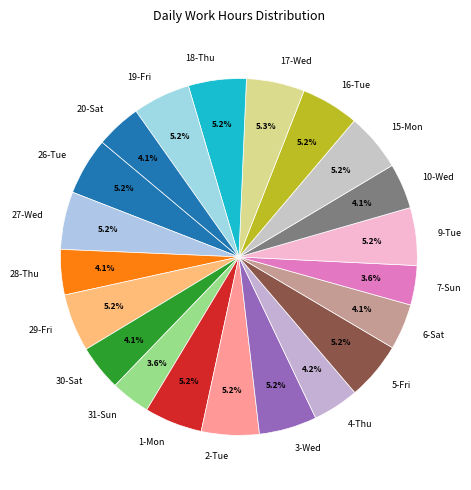

Approximately how many times larger is the value at 31-Sun compared to 6-Sat?

0.9